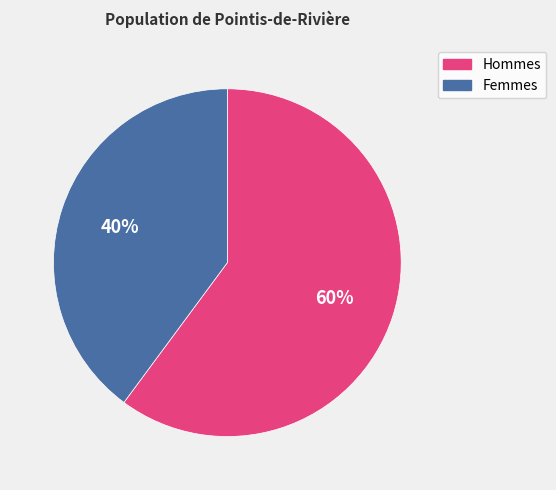

Is there any slice that represents more than half of the pie?

Yes